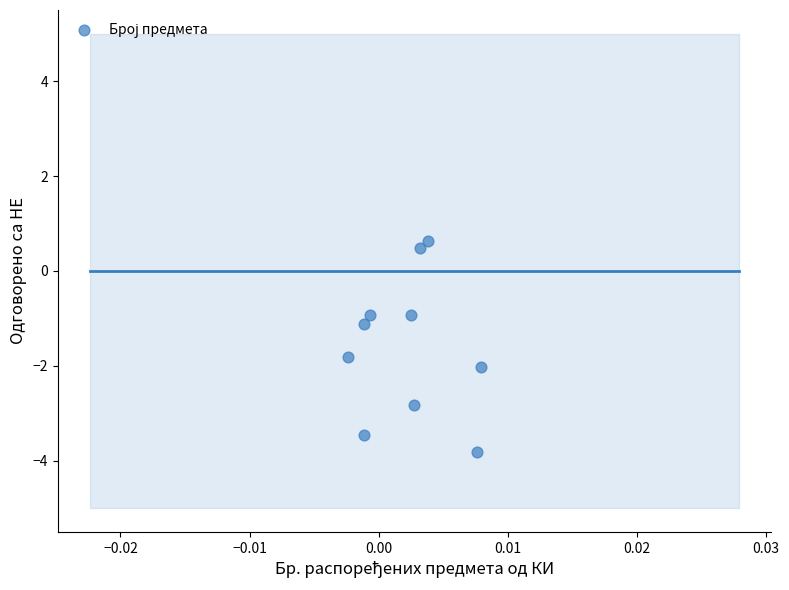

What is the range of Y values (max minus min)?

4.5